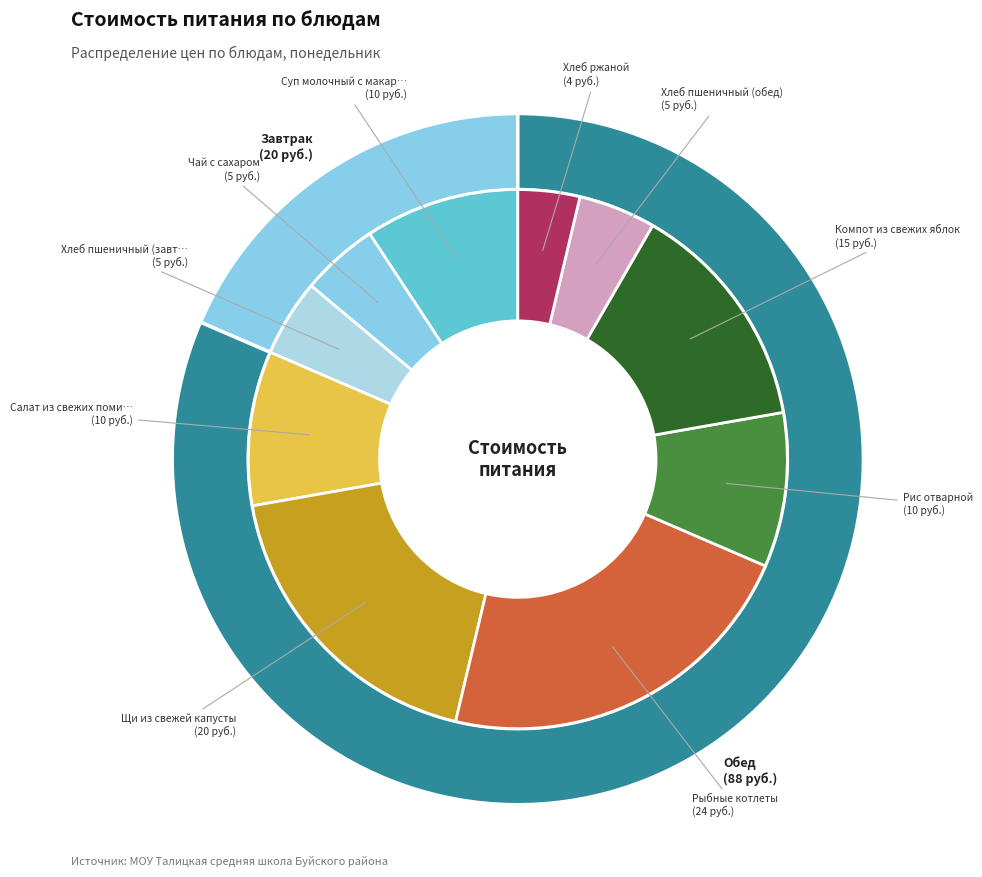

What percentage is the Компот из свежих яблок slice, to the nearest percent?

14%